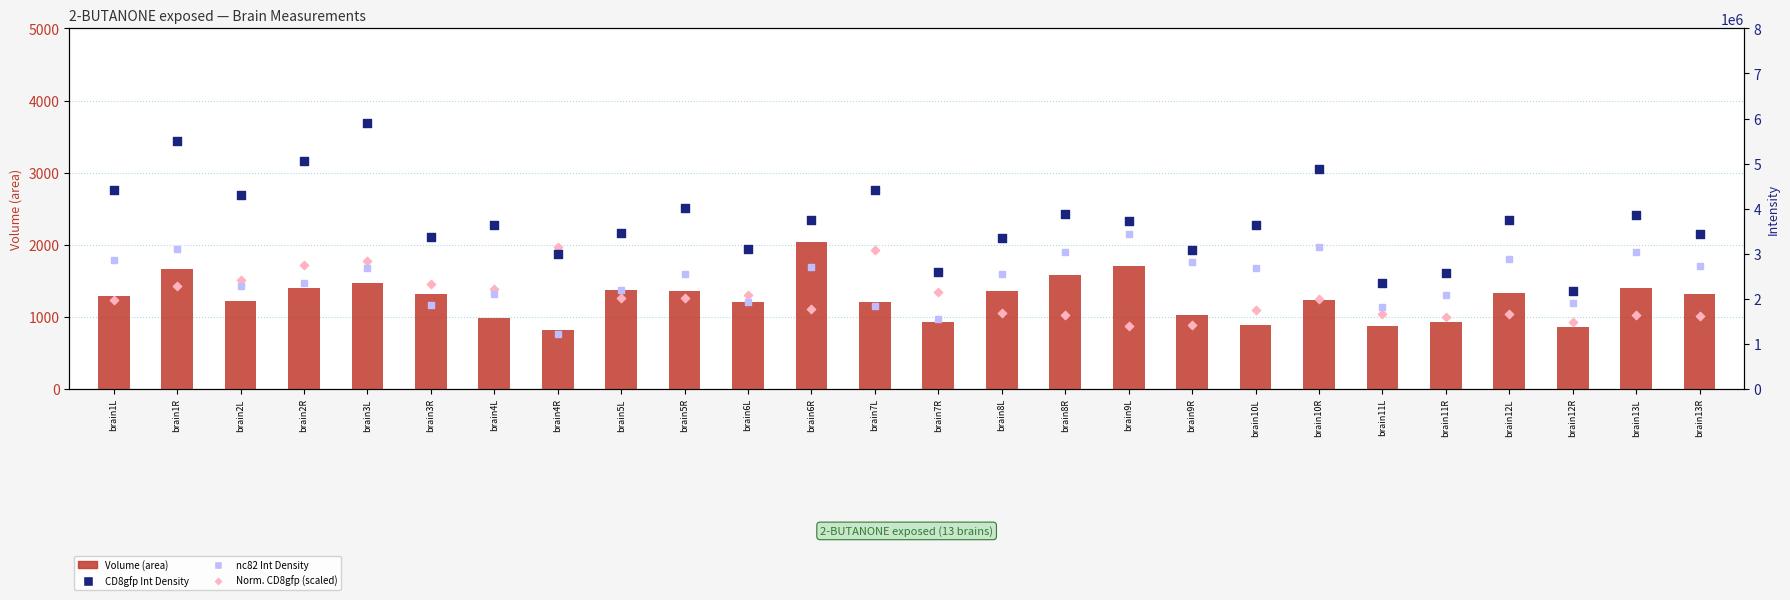

Which series has the largest total across all categories?

CD8gfp Int Density